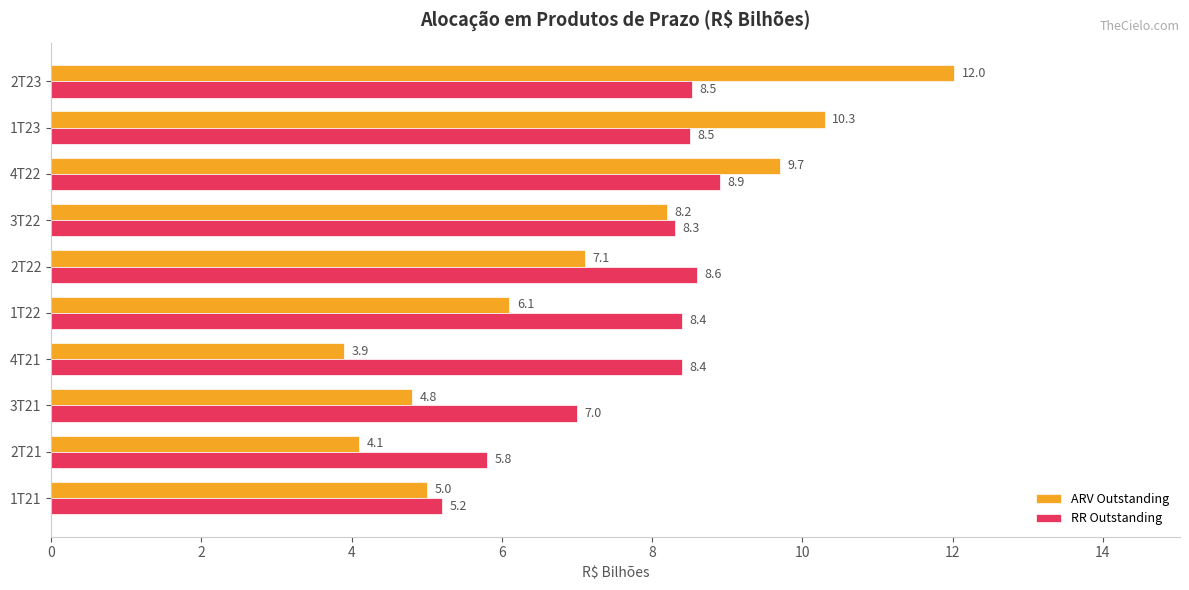

What is the highest value of the RR Outstanding series?

8.9